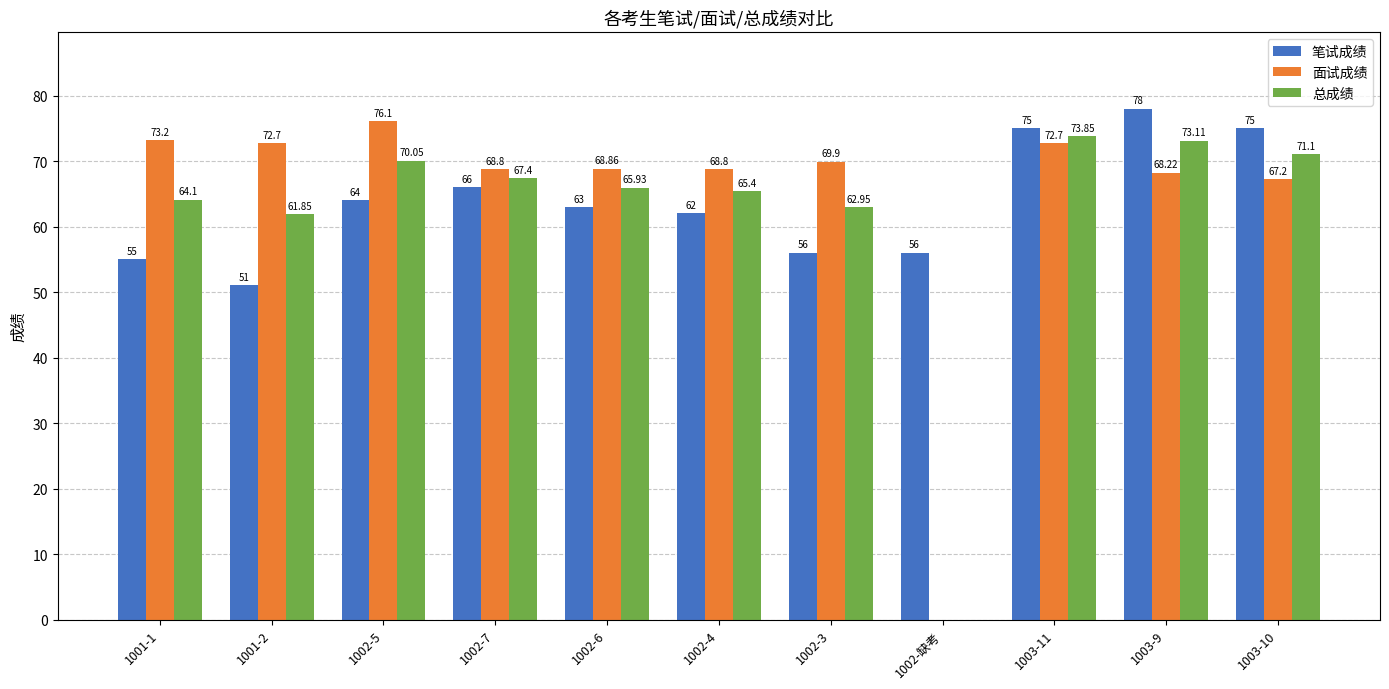

At which category is the sum across all series the highest?

1003-11